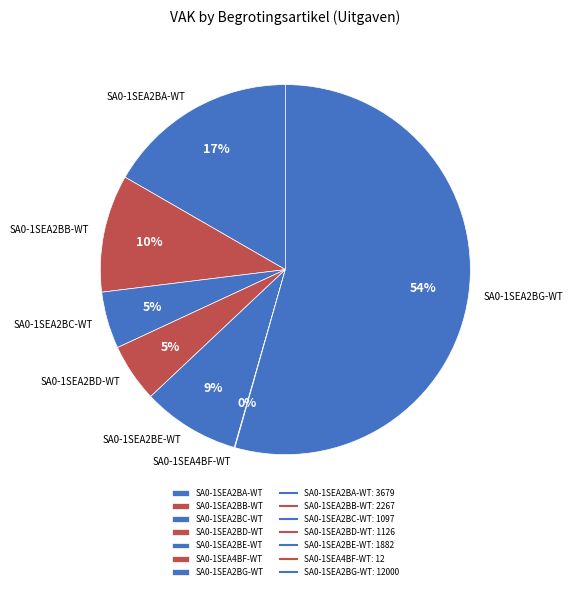

What percentage is the SA0-1SEA2BB-WT slice, to the nearest percent?

10%